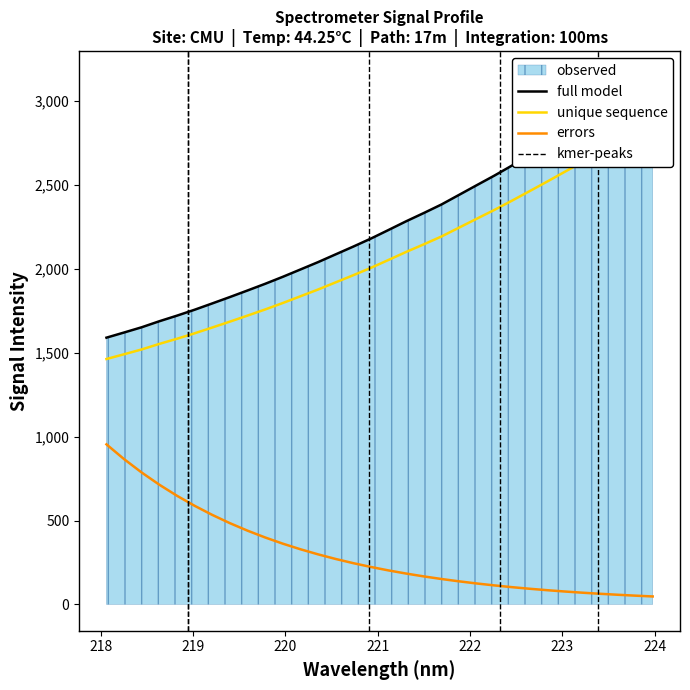

What is the highest value of the errors series?

953.8